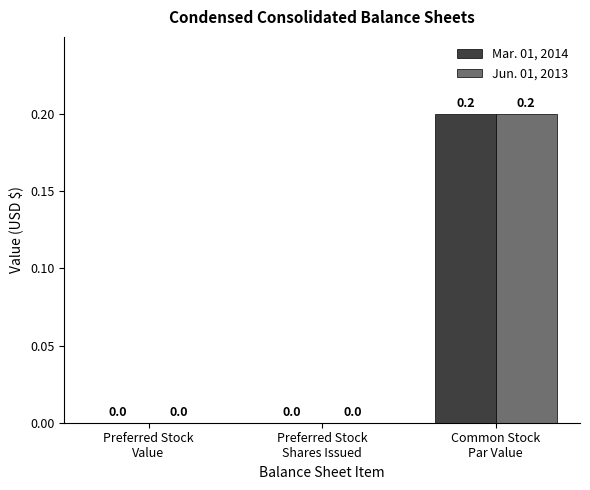

The Jun. 01, 2013 series shows 0.1 at Preferred Stock
Value. True or false?

False